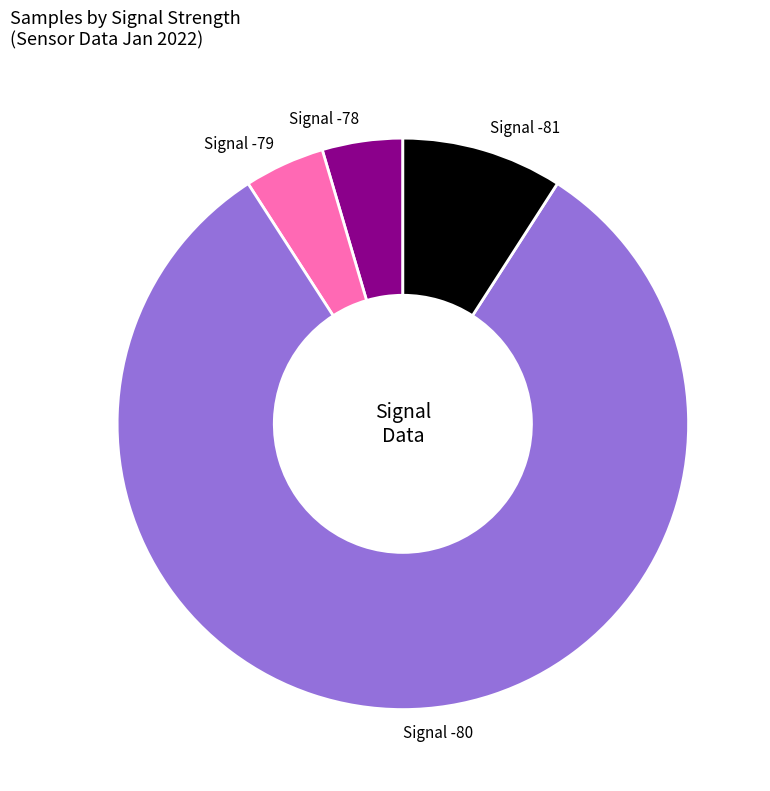

Between Signal -80 and Signal -78, which is larger?

Signal -80